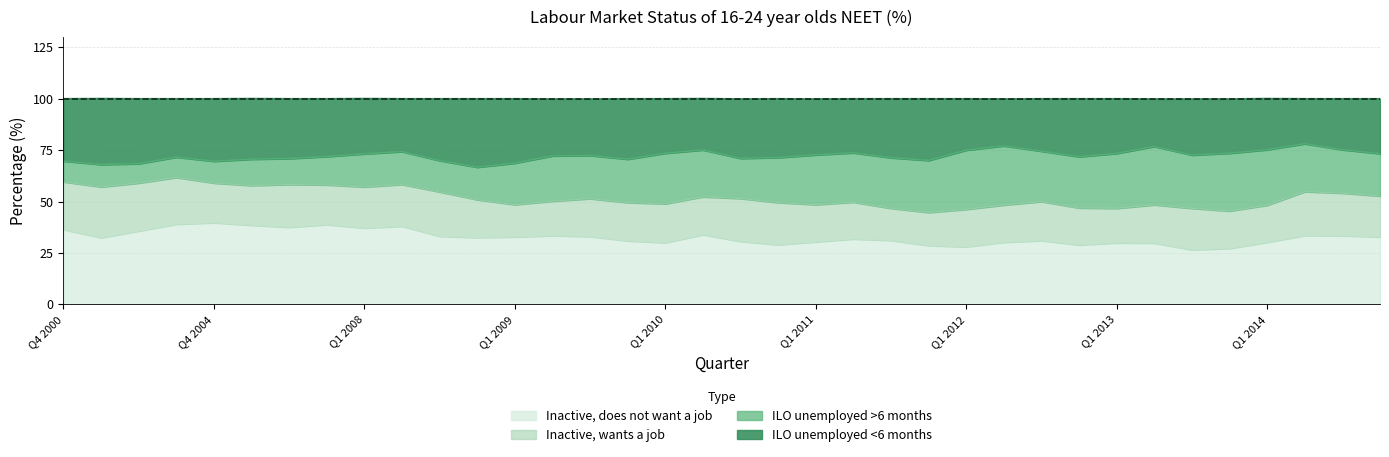

What is the total value across all series at Q1 2008?

100.1